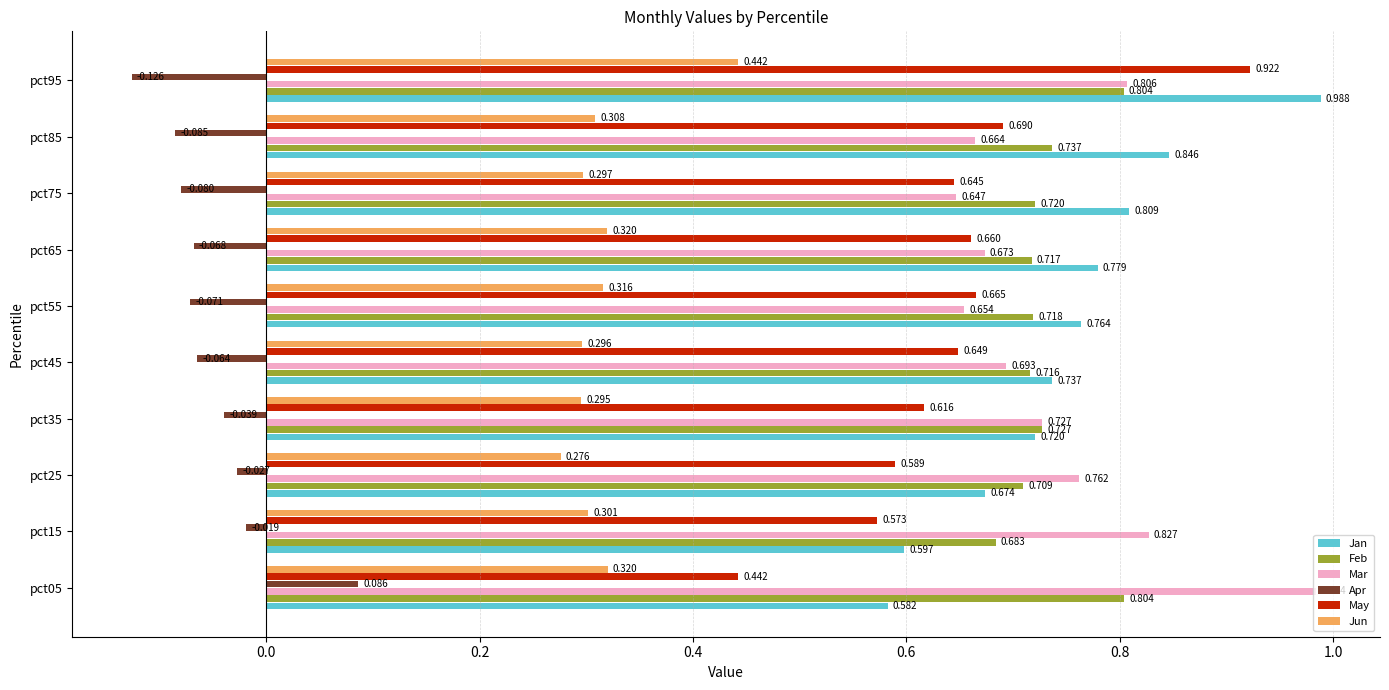

Which series has the largest total across all categories?

Jan